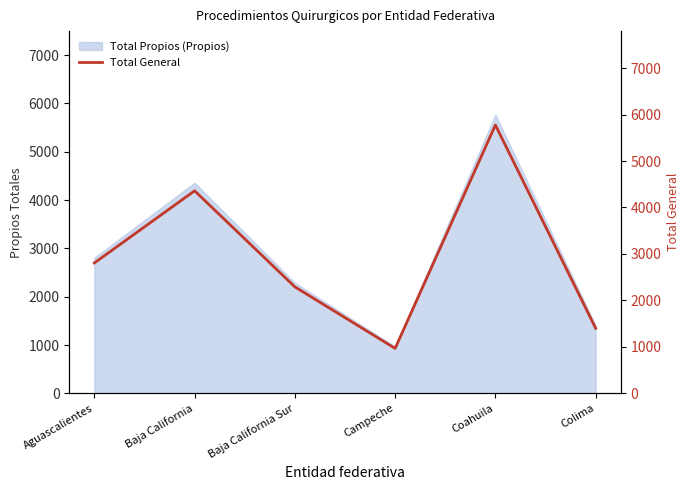

At which label is the value closest to 3371?

Aguascalientes